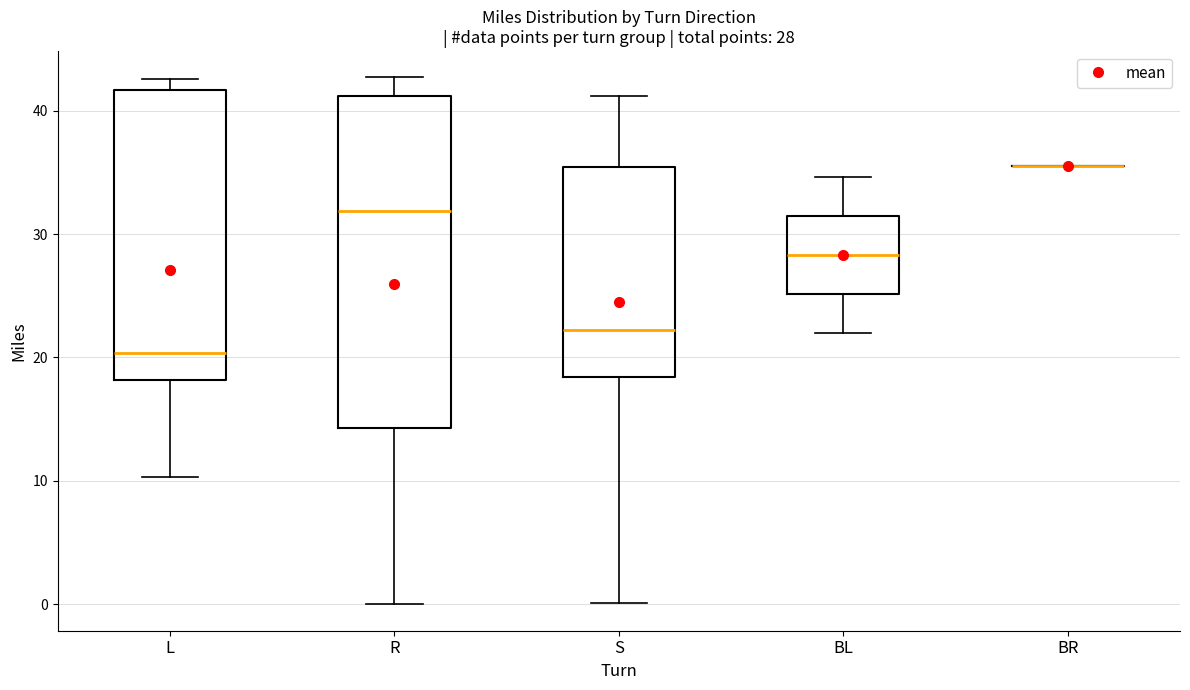

Which box is the tallest, from its lower edge to its upper edge?

R